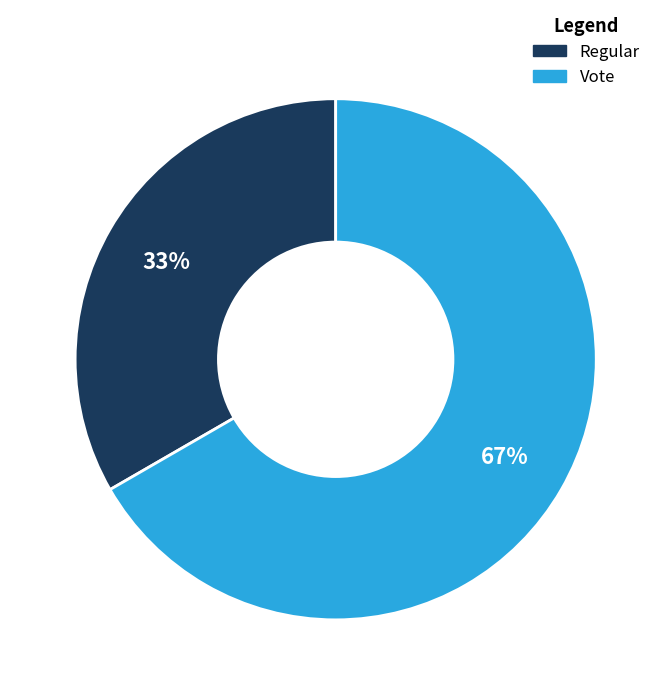

How many slices are in this pie chart?

2